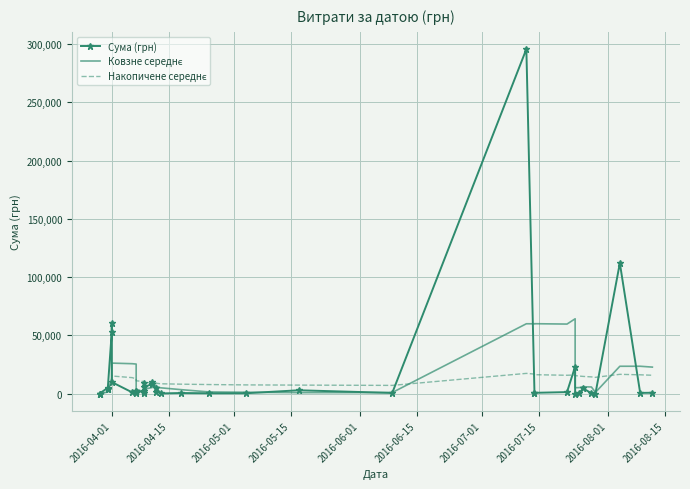

In Ковзне середнє, how many points are higher than both neighbors (excluding endpoints)?

8